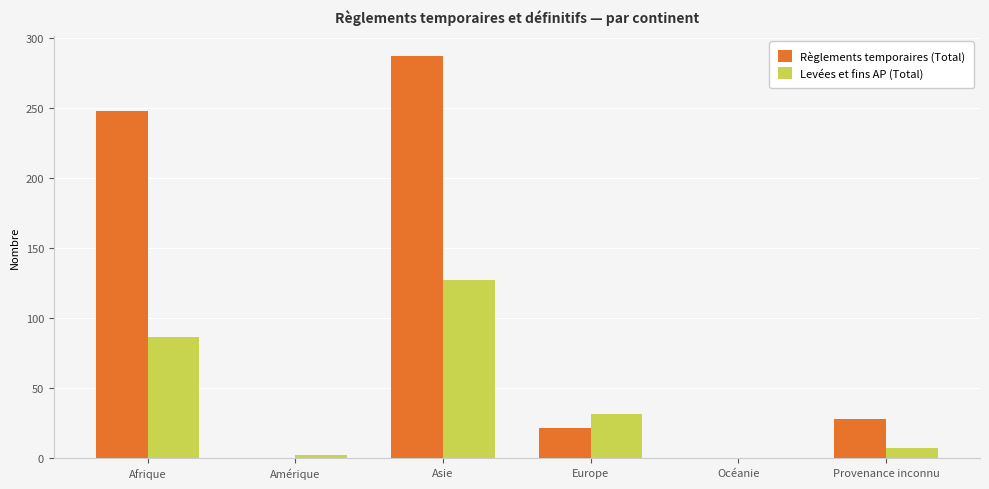

What is the sum of all Levées et fins AP (Total) values?

253